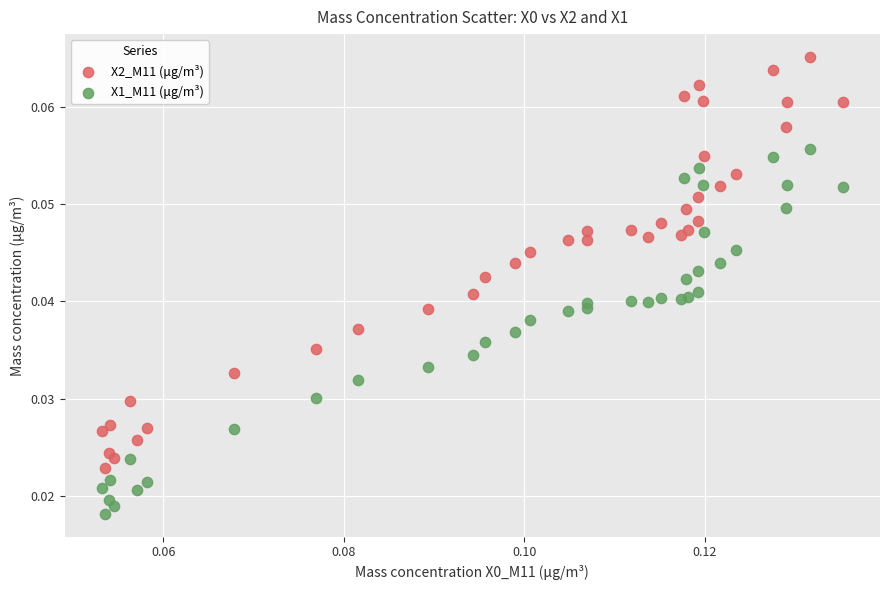

Which series contains the highest Y value?

X2_M11 (μg/m³)